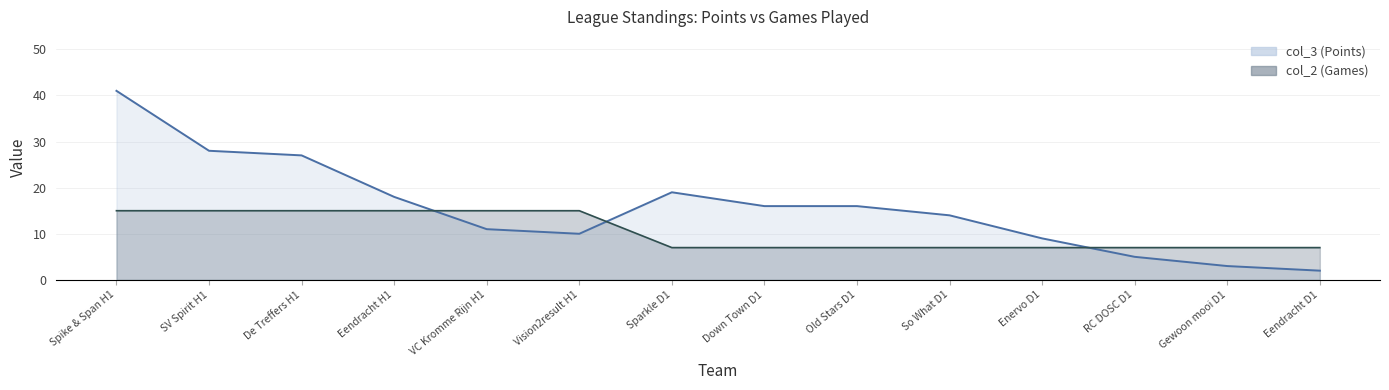

Reading right to left, extract all data points from this chart.

col_3 (Points): 2	3	5	9	14	16	16	19	10	11	18	27	28	41
col_2 (Games): 7	7	7	7	7	7	7	7	15	15	15	15	15	15